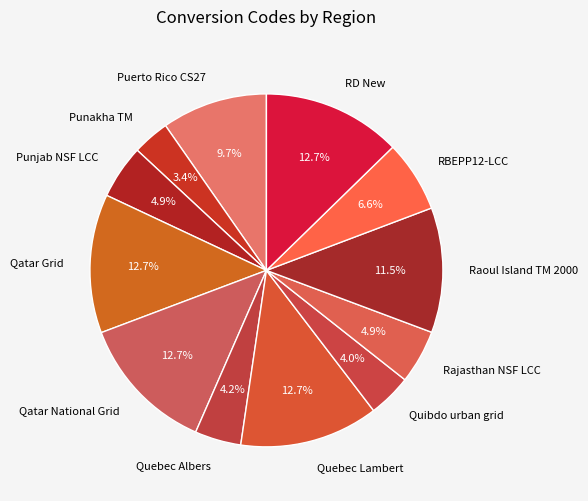

Which has a higher value, Qatar Grid or Quebec Albers?

Qatar Grid